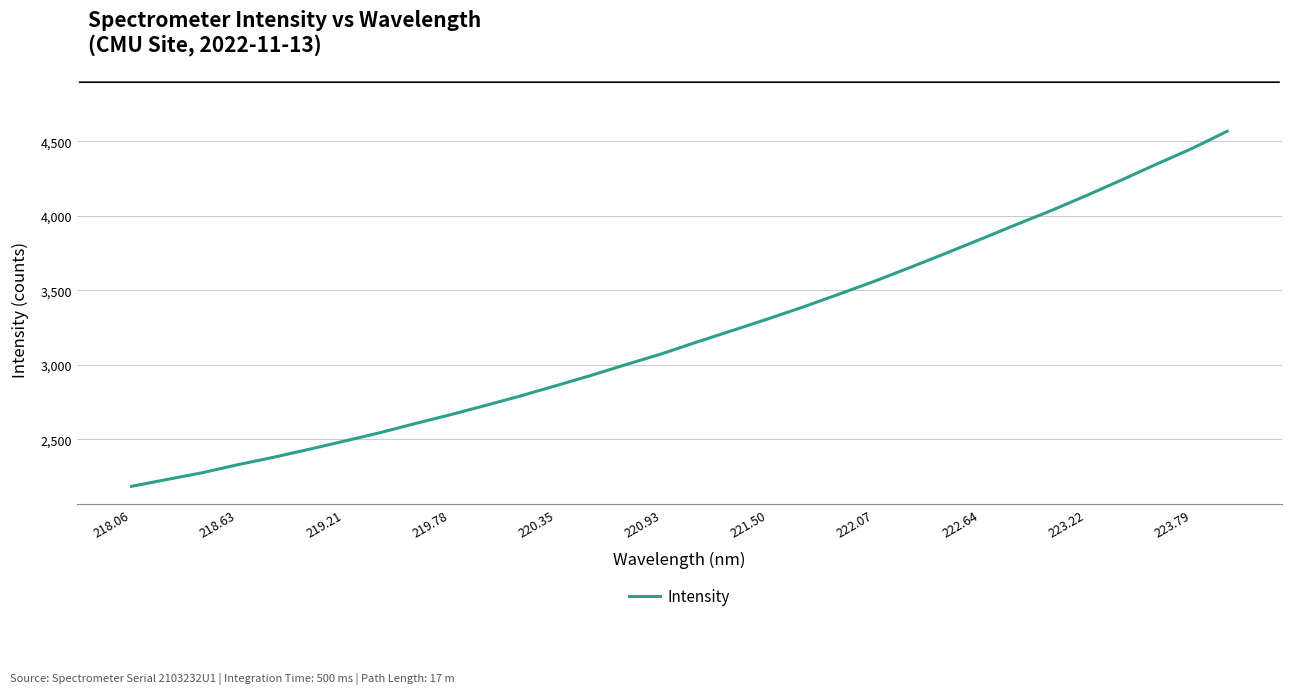

What is the smallest value displayed?

2183.3